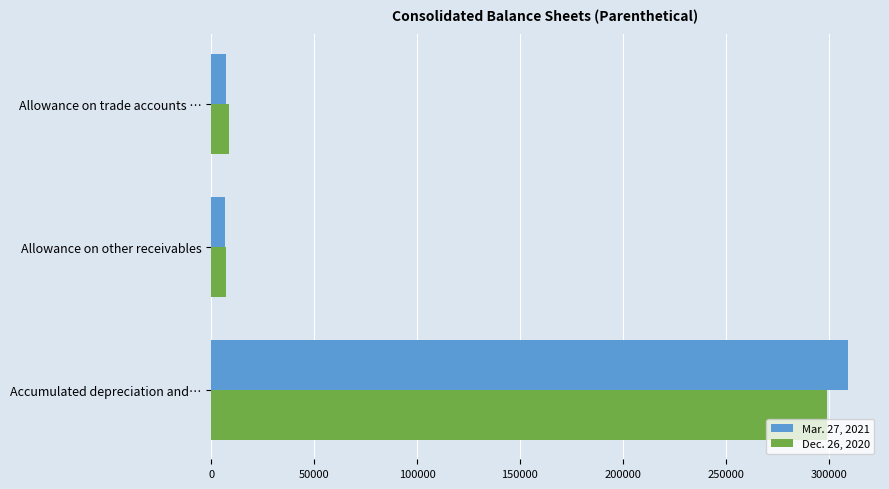

List the series in order of their overall mean, lowest first.

Dec. 26, 2020, Mar. 27, 2021